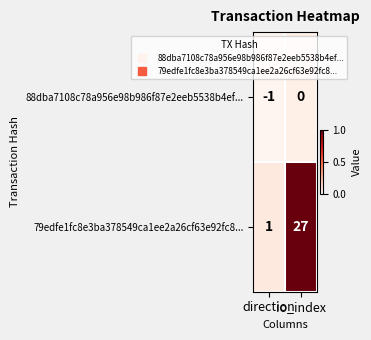

What is the average value of the 79edfe1fc8e3ba378549ca1ee2a26cf63e92fc8... series?

14